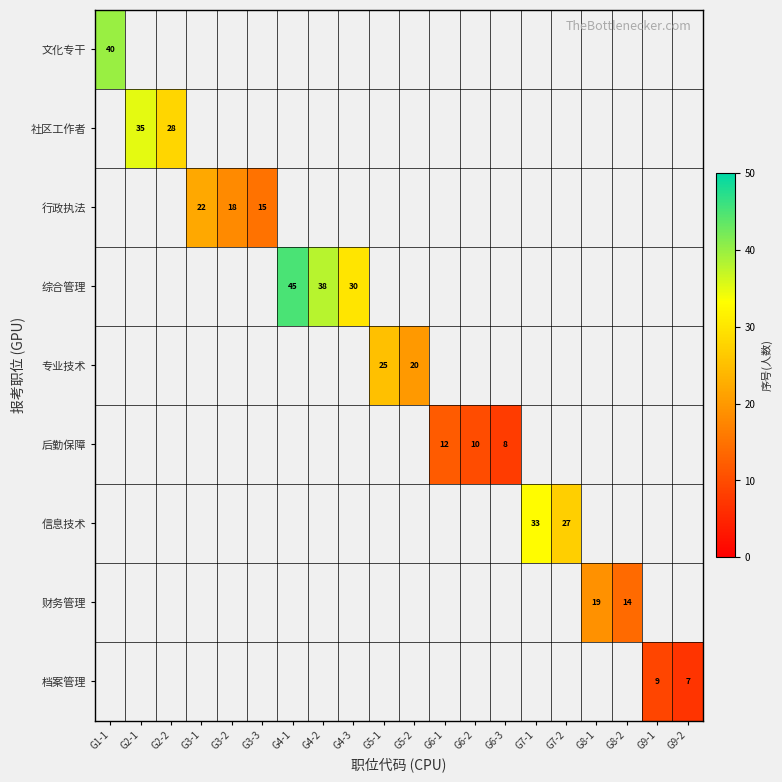

True or false: 档案管理 has a value of 6 at G9-1.

False